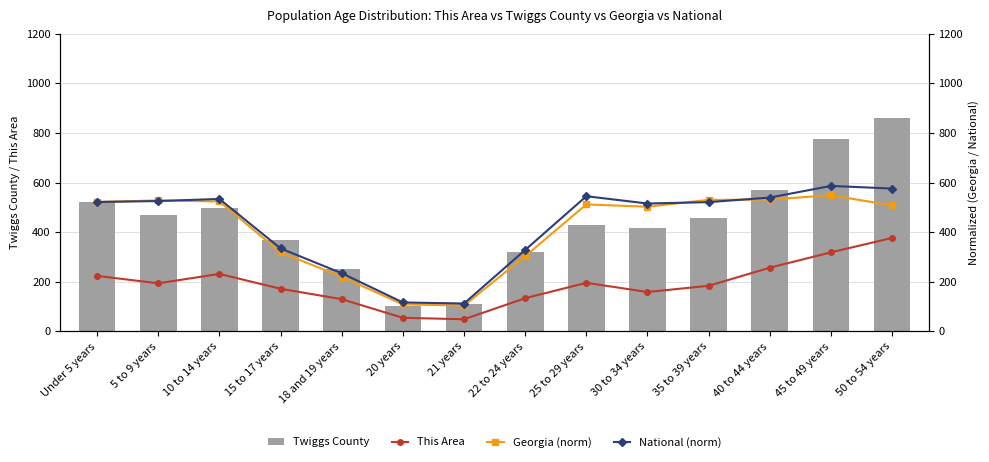

List the labels in order of Georgia (norm) value, smallest first.

21 years, 20 years, 18 and 19 years, 22 to 24 years, 15 to 17 years, 30 to 34 years, 50 to 54 years, 25 to 29 years, Under 5 years, 10 to 14 years, 5 to 9 years, 35 to 39 years, 40 to 44 years, 45 to 49 years